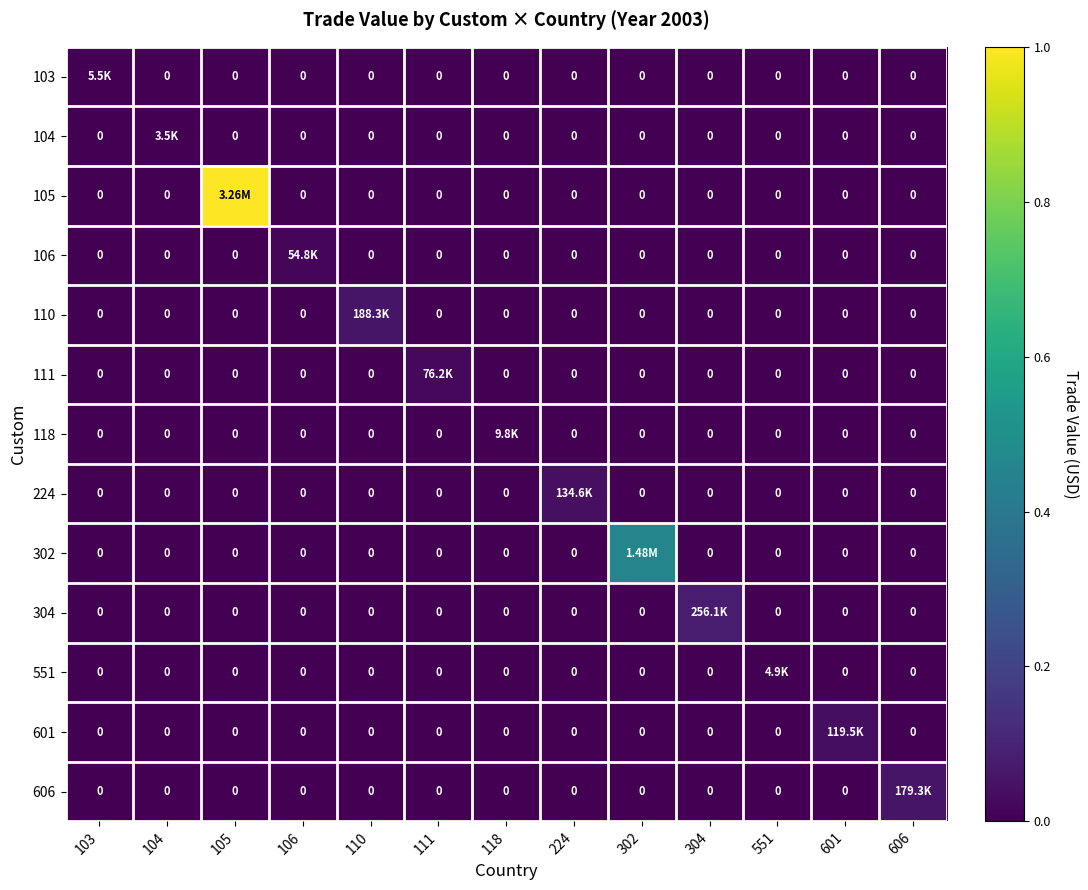

How many values in the 606 series exceed 0?

1